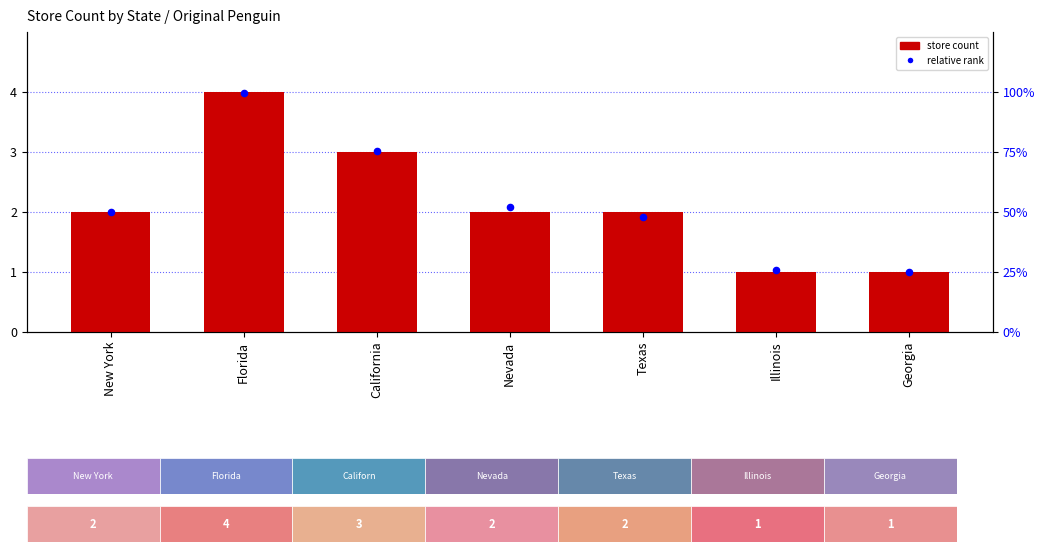

At how many categories does at least one series exceed 1?

6